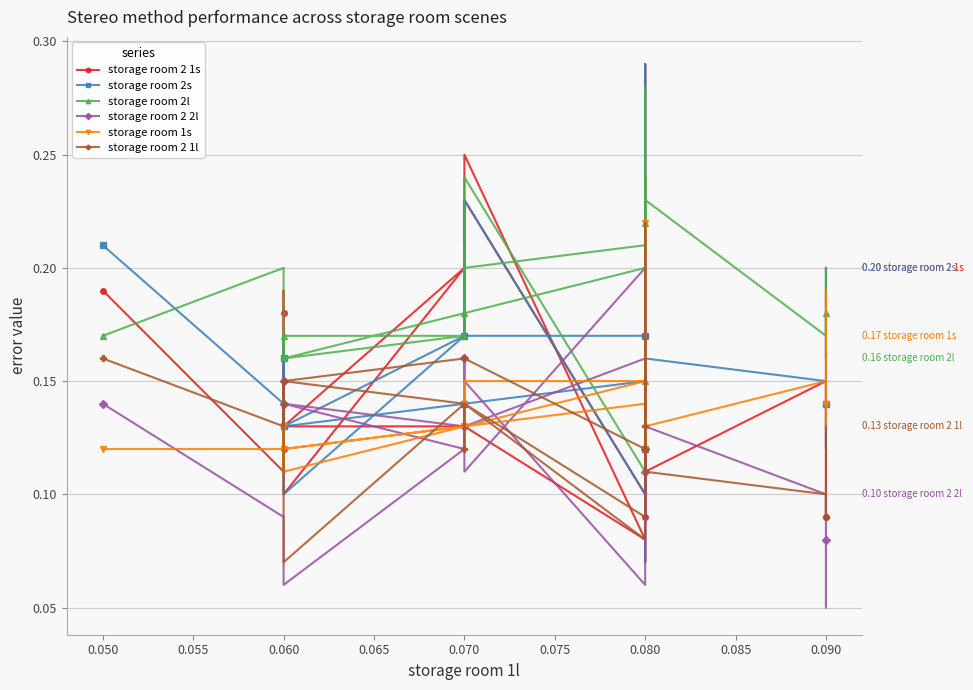

Which has a higher value, 0.070 or 0.070?

0.070